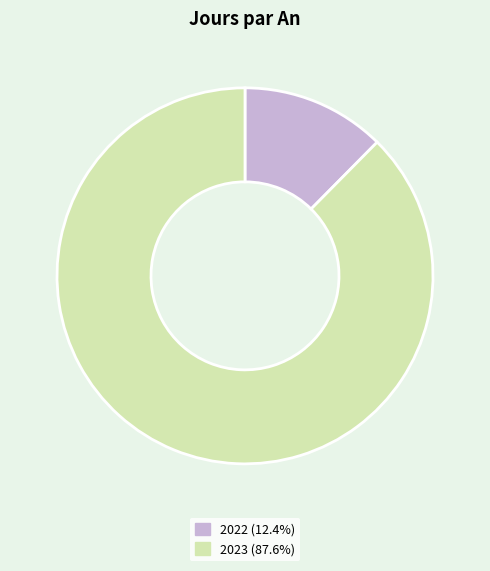

Rank the categories by value from lowest to highest.

2022, 2023